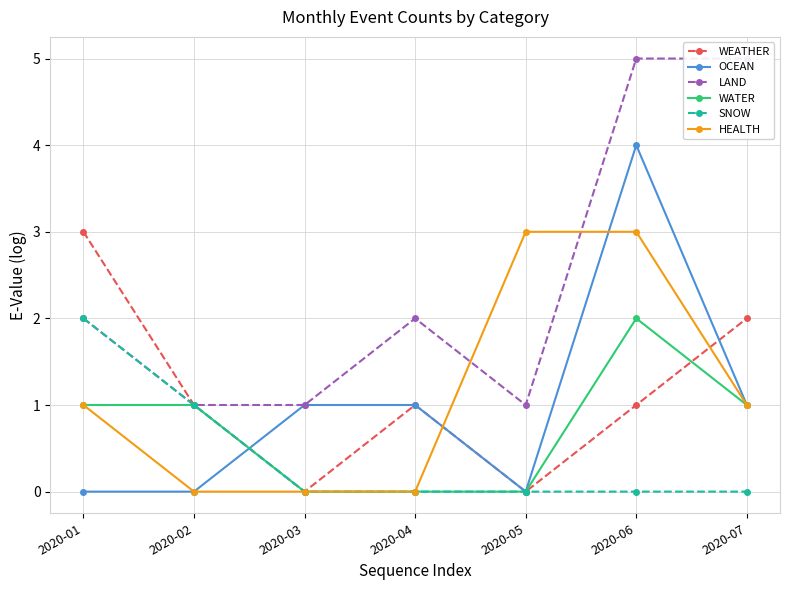

What is the maximum value shown in the chart?

5